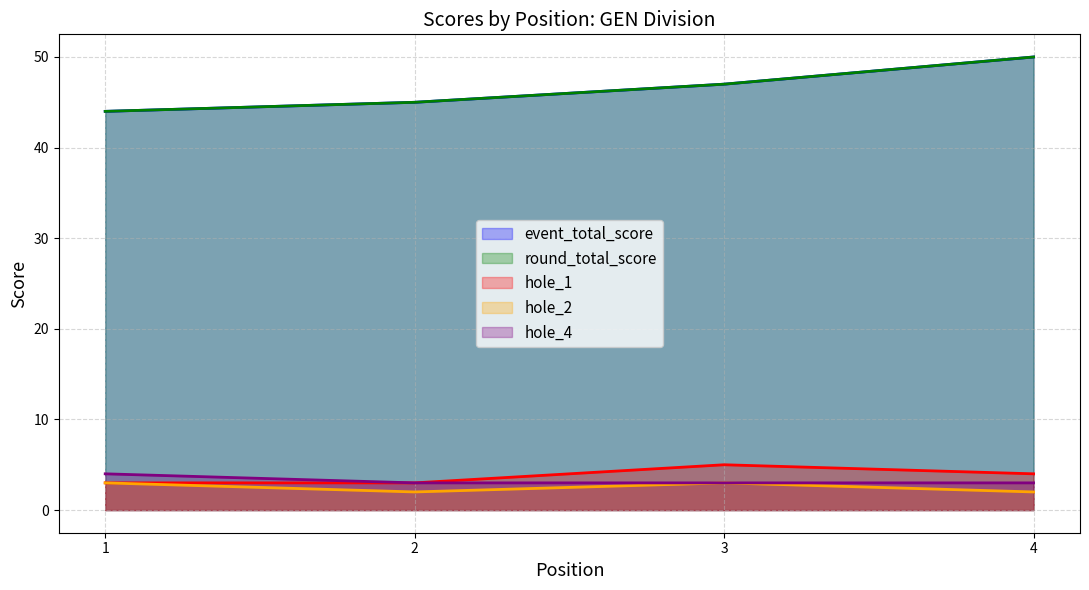

Which has a higher value, 2 or 4?

4